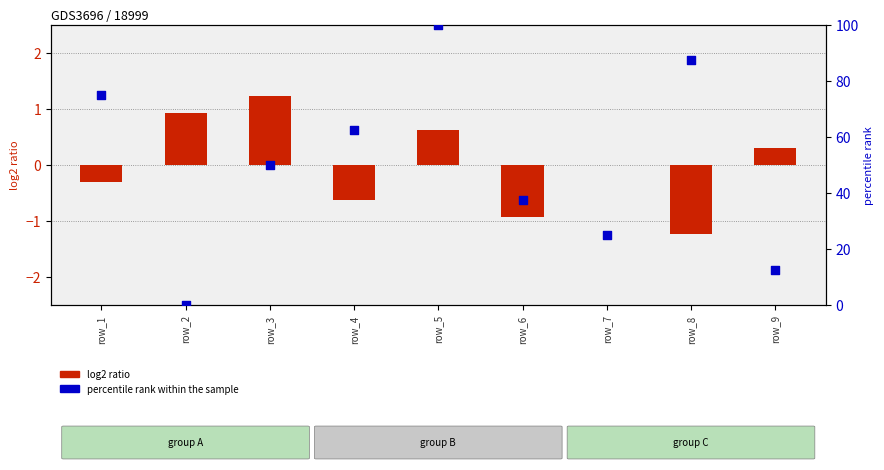

Is the value of percentile rank within the sample at row_4 greater than the value of log2 ratio at row_2?

Yes